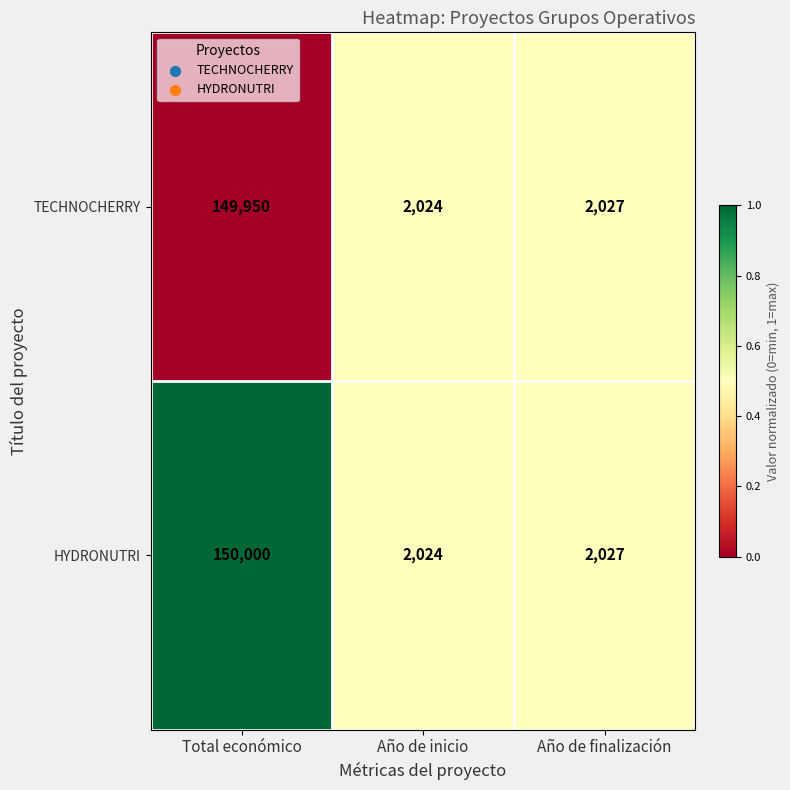

What is the total value across all series at Año de inicio?

4048